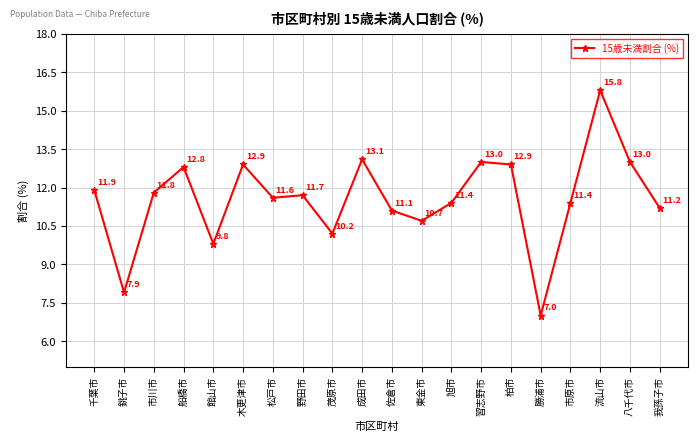

Where does the data first go above 11?

千葉市